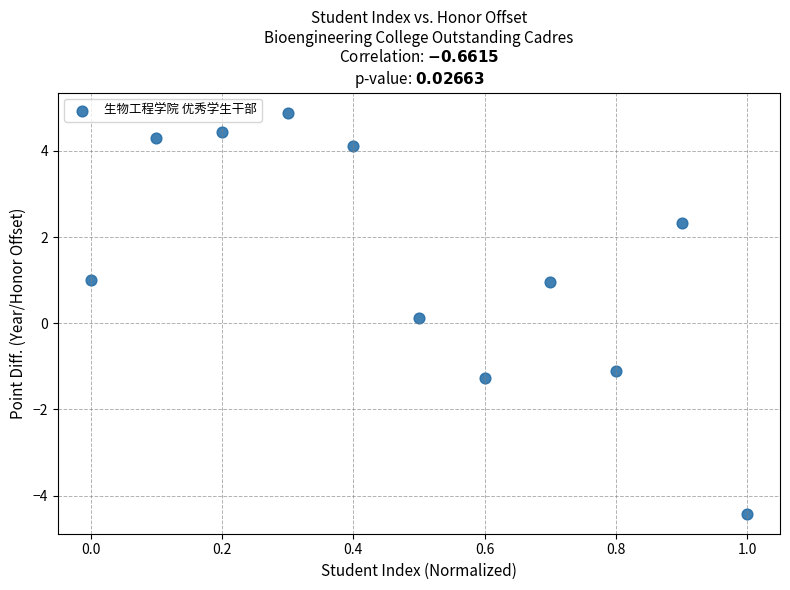

What is the average X value?

0.5